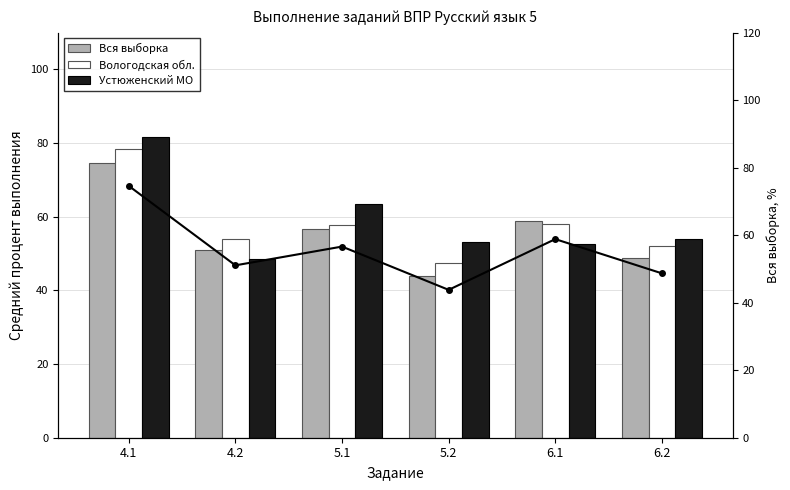

How many groups of bars are there?

6